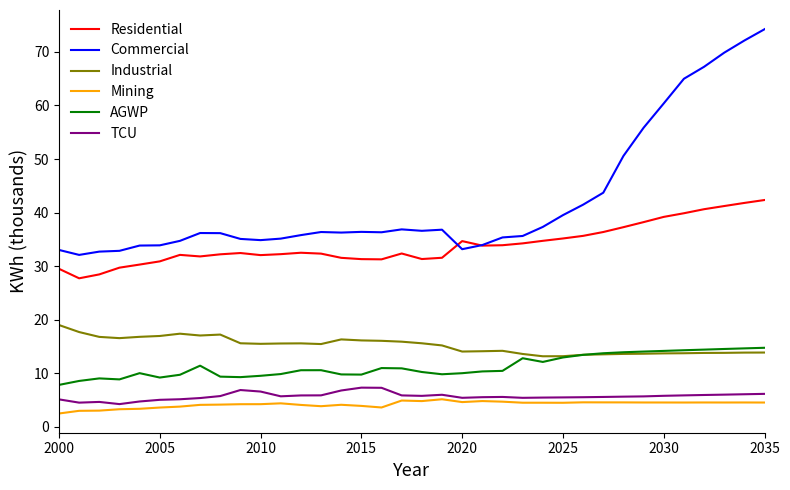

How many categories are shown in the chart?

36